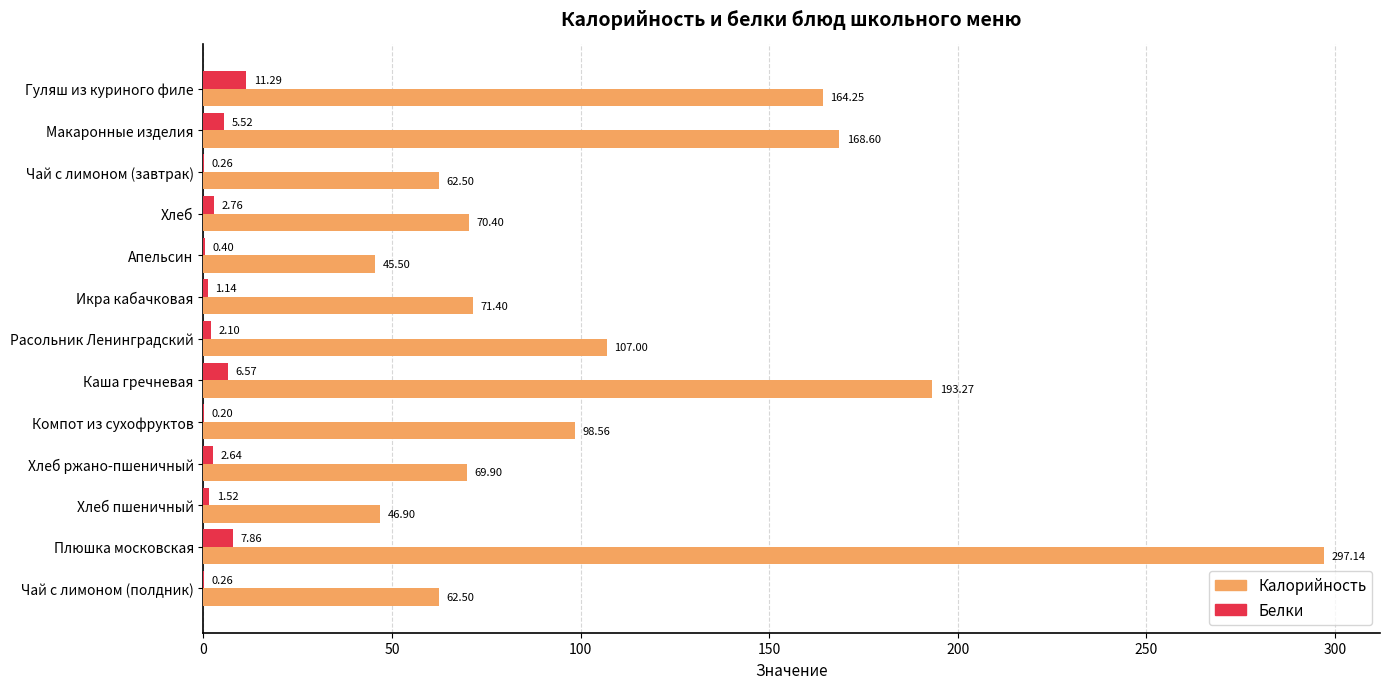

Count the number of data series in this chart.

2